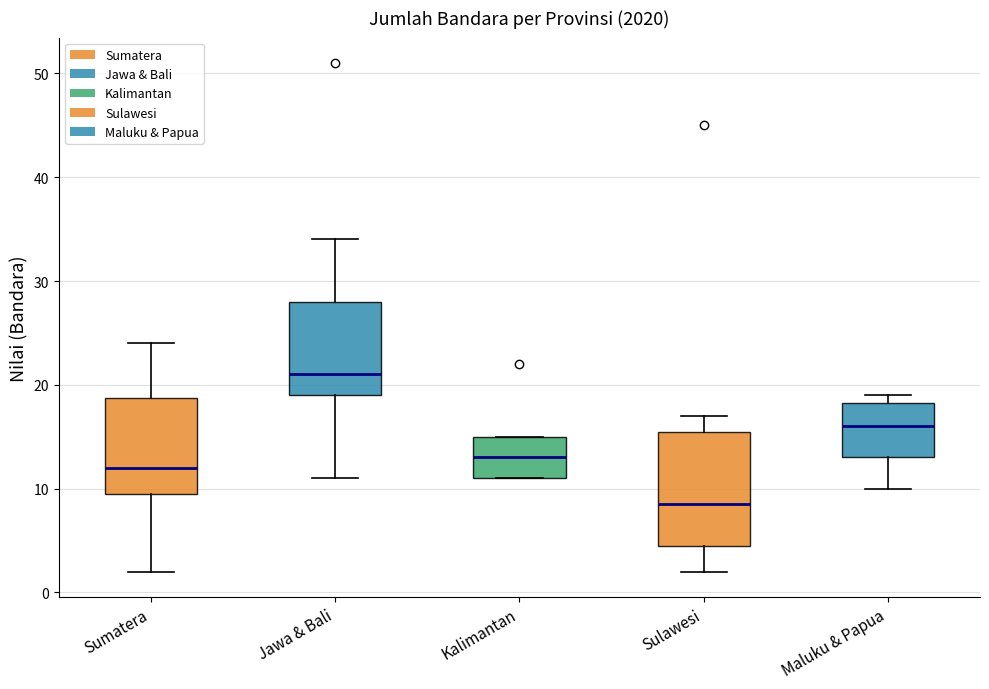

Reading left to right, transcribe this box plot: for each box, give where its median line is, the range the box spans, and where its two whiskers end, as read against the y-axis. The values are not printed on the chart, so give them approximately, as read against the axis.

Sumatera: median 12, box 10 to 19, whiskers 2 to 24
Jawa & Bali: median 21, box 19 to 28, whiskers 11 to 34
Kalimantan: median 13, box 11 to 15, whiskers 11 to 15
Sulawesi: median 9, box 5 to 16, whiskers 2 to 17
Maluku & Papua: median 16, box 13 to 18, whiskers 10 to 19